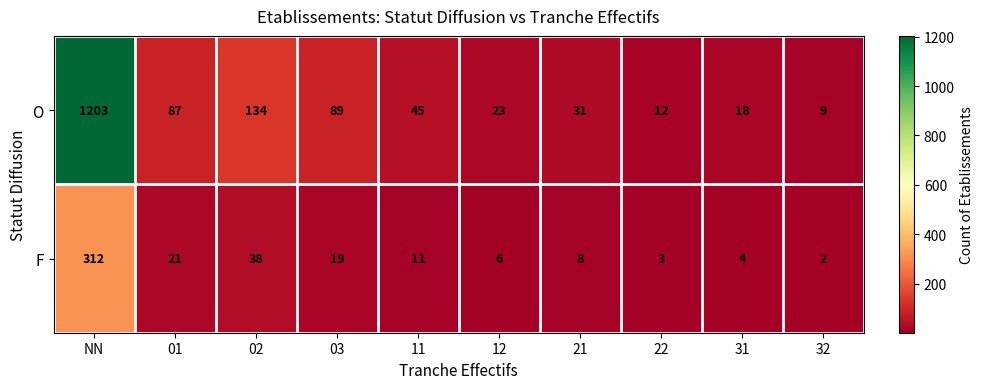

What is the total value across all series at 31?

22